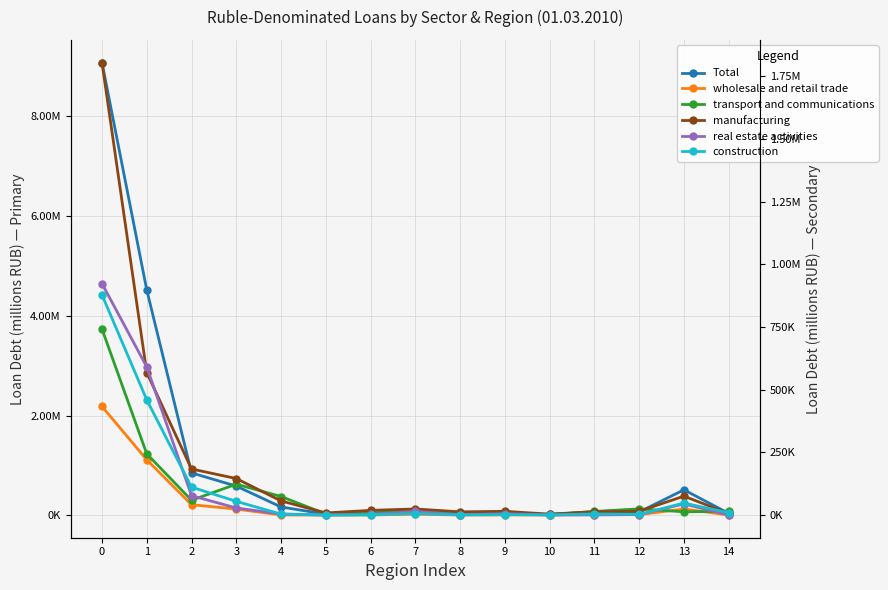

Reading right to left, transcribe all the data shown in this chart.

Total: 14=40391	13=512511	12=66883	11=65056	10=18960	9=42028	8=28895	7=98862	6=43427	5=24005	4=168347	3=586471	2=851884	1=4520589	0=9080461
wholesale and retail trade: 14=6093	13=128172	12=14817	11=17318	10=8081	9=8562	8=7422	7=22565	6=8443	5=5460	4=8004	3=125967	2=214240	1=1114803	0=2183928
transport and communications: 14=15437	13=13425	12=25231	11=14751	10=2226	9=6522	8=2220	7=18980	6=8054	5=4756	4=74390	3=123532	2=59392	1=244521	0=742030
manufacturing: 14=6705	13=75832	12=15433	11=13955	10=4109	9=15382	8=13207	7=24742	6=19095	5=8896	4=56907	3=146007	2=184100	1=568406	0=1804206
real estate activities: 14=792	13=44883	12=2373	11=977	10=710	9=5816	8=1844	7=15000	6=2743	5=1207	4=4593	3=28706	2=77754	1=590796	0=923200
construction: 14=9525	13=48373	12=3182	11=4973	10=1018	9=2290	8=1112	7=6507	6=1215	5=319	4=4311	3=55088	2=111769	1=459638	0=878137